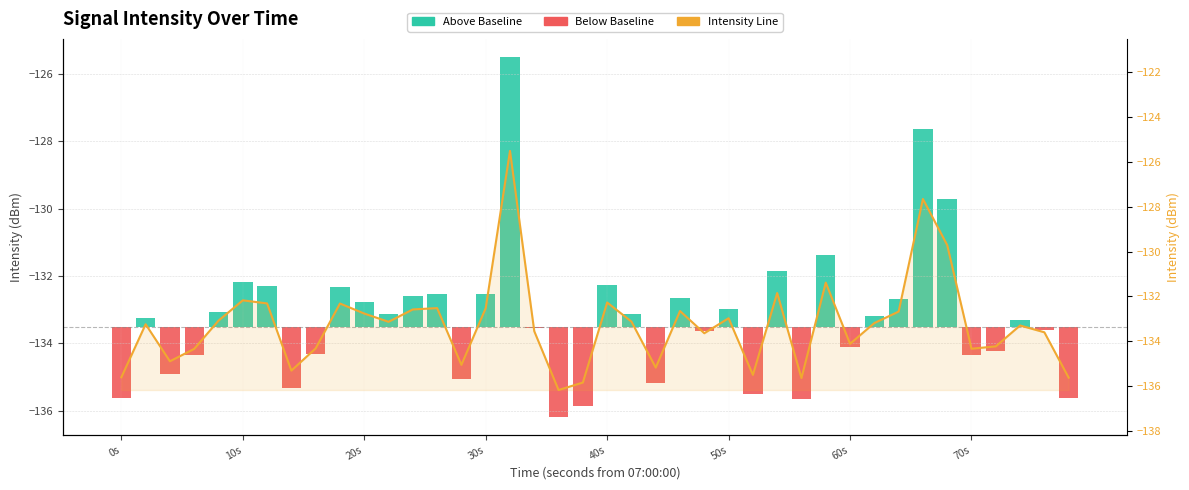

What is the difference between the maximum and minimum values?

10.7